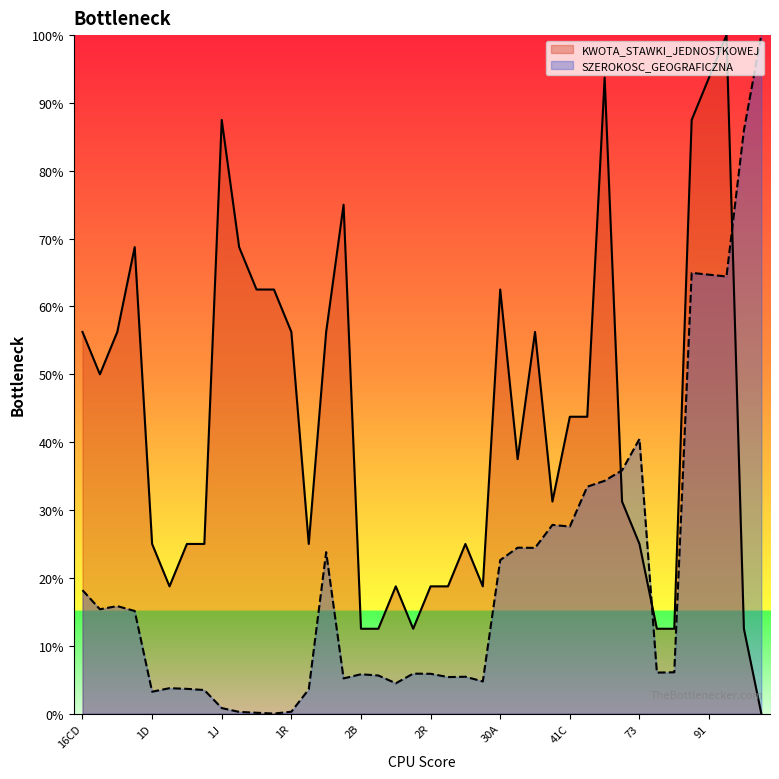

Which series has the largest total across all categories?

KWOTA_STAWKI_JEDNOSTKOWEJ